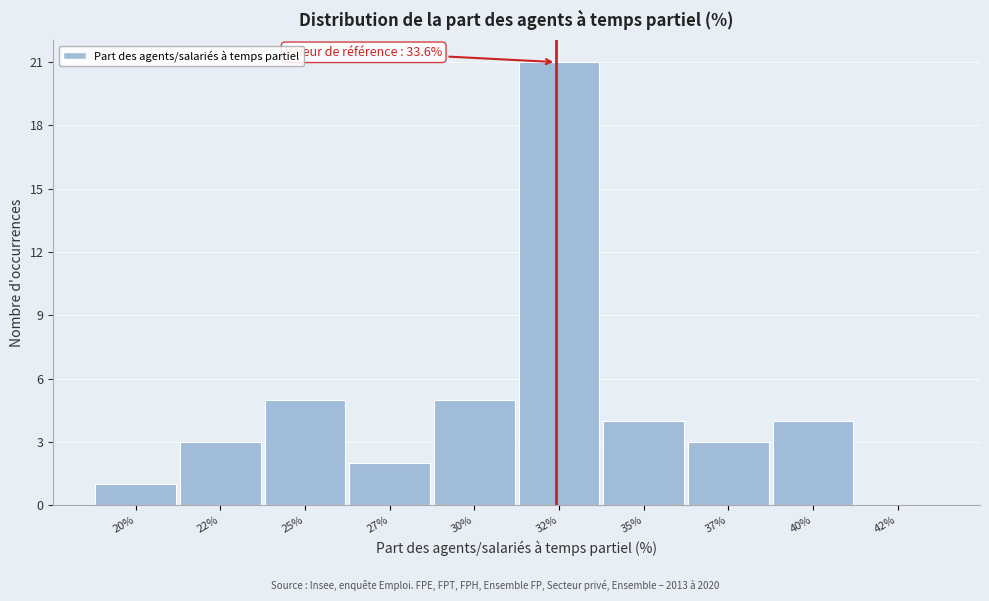

Reading left to right, list all the values displayed in this chart.

20%=1	22%=3	25%=5	27%=2	30%=5	32%=21	35%=4	37%=3	40%=4	42%=0